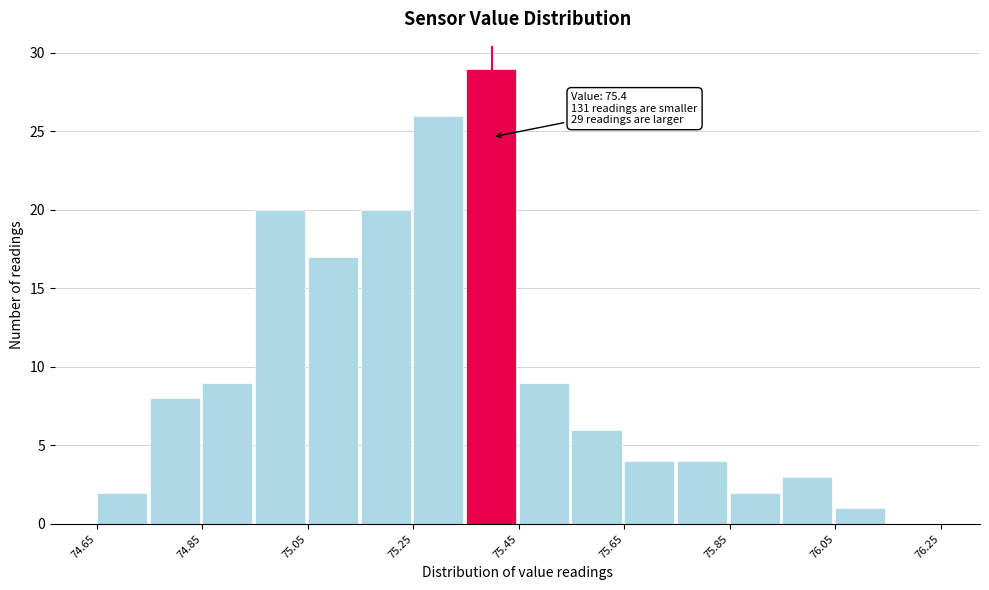

Which range on the x-axis has the tallest bar?

75.35 to 75.45